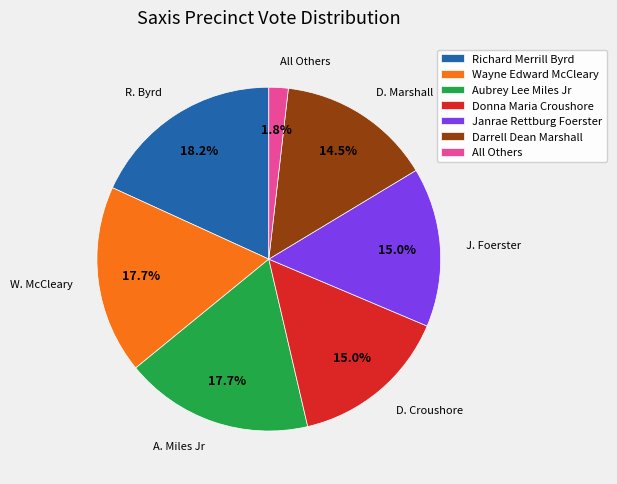

To the nearest percent, what is the difference between the All Others and Donna Maria Croushore slice percentages?

13%